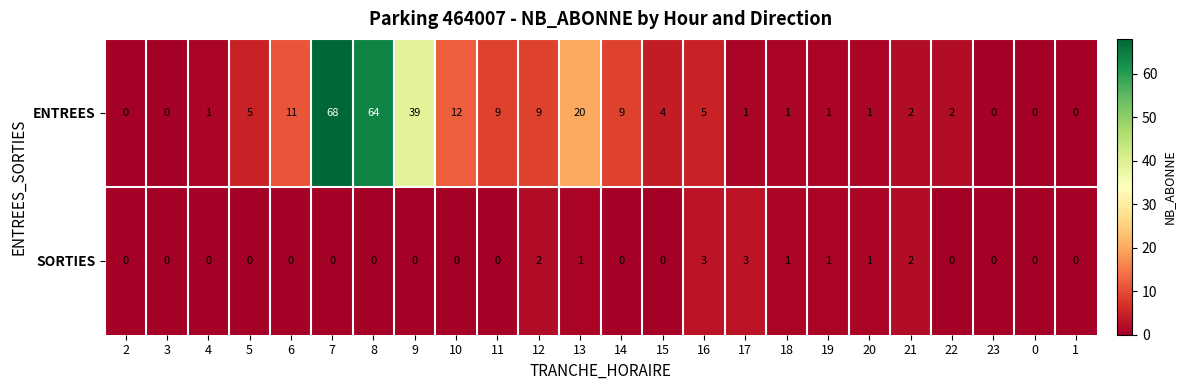

At which label does ENTREES first exceed 4?

5